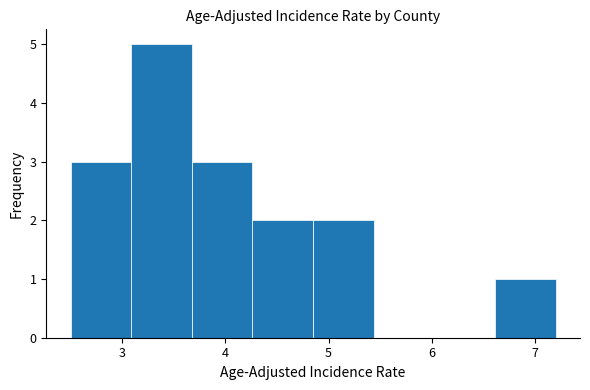

How tall is the bar that spans 4.3 to 4.9 on the x-axis? Neither the bar edges nor the heights are printed on the chart, so give them approximately, as read against the axes.

2